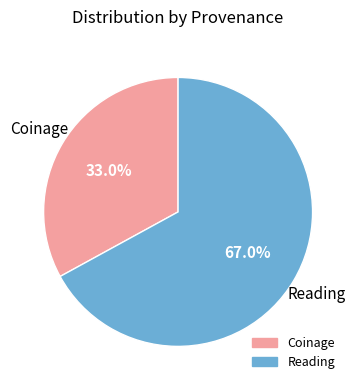

To the nearest percent, what is the combined percentage of Reading and Coinage?

100%